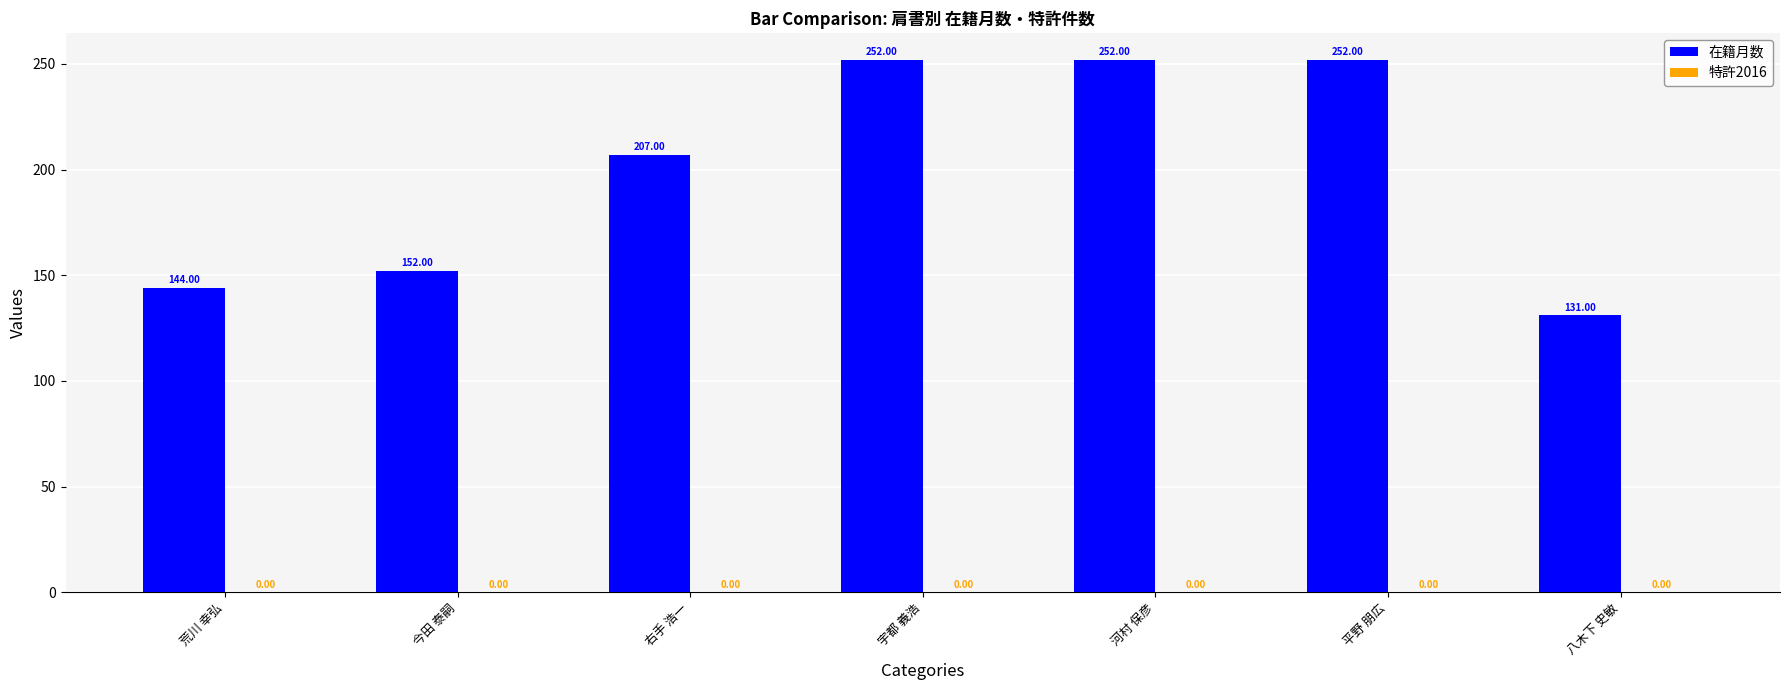

Are the bars grouped side by side (vs. stacked)?

No